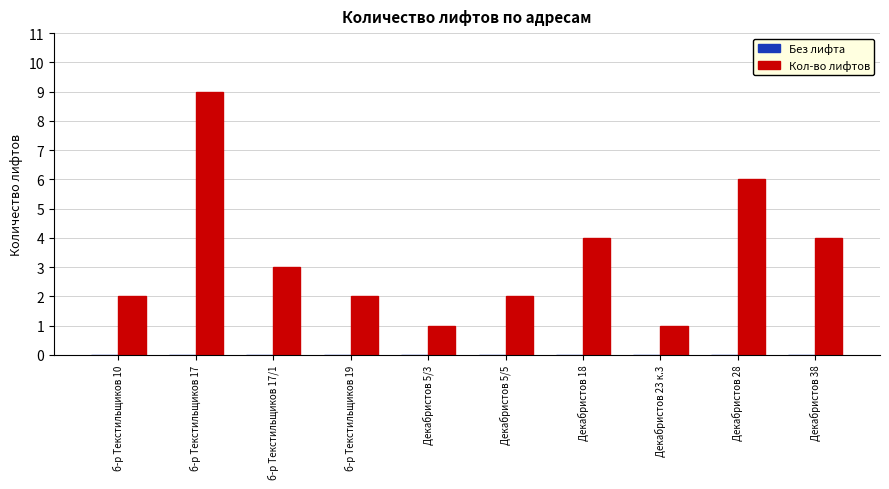

Reading left to right, list all the values displayed in this chart.

2	9	3	2	1	2	4	1	6	4